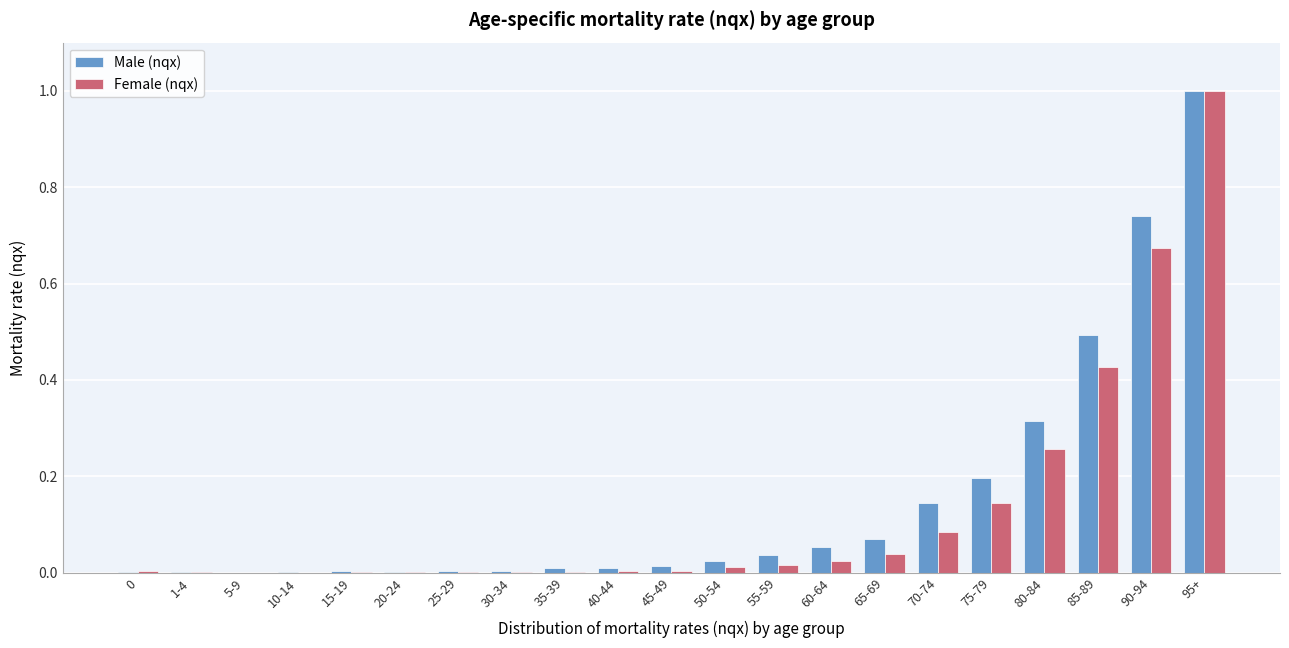

What is the highest value of the Female (nqx) series?

1.0